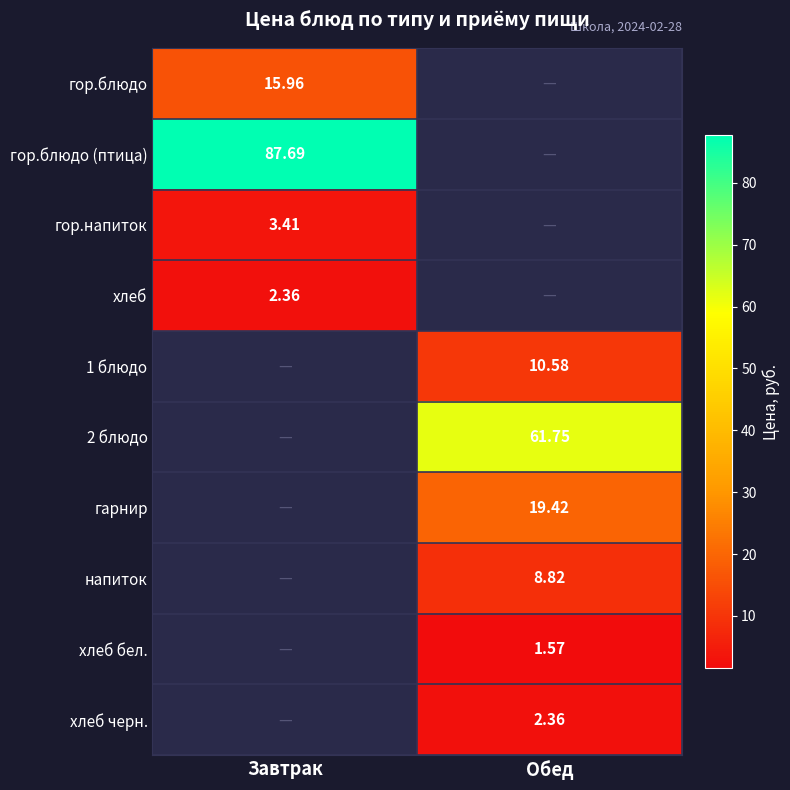

Which series has the largest range (max minus min)?

гор.блюдо